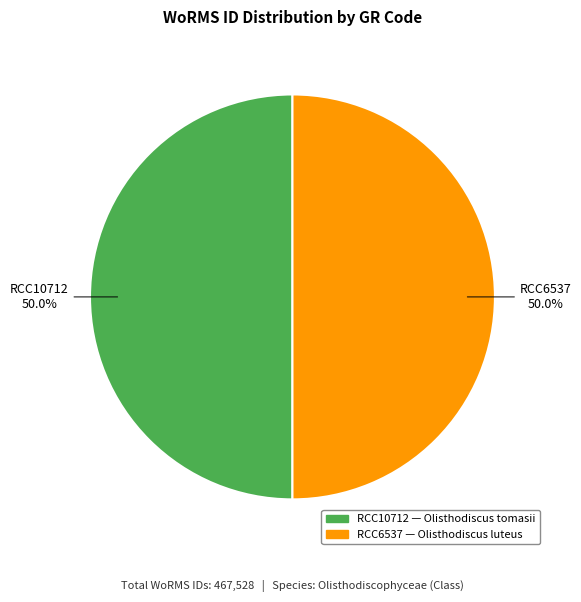

Is the sum of RCC10712 and RCC6537 greater than half?

Yes